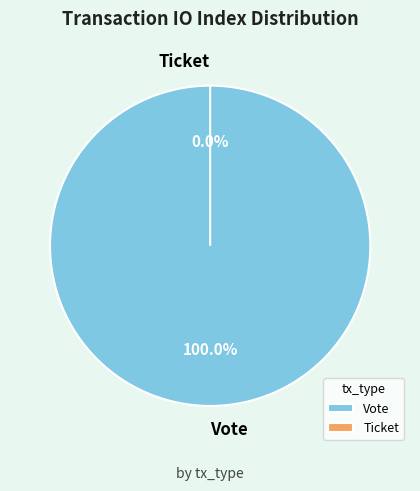

How many slices are in this pie chart?

2